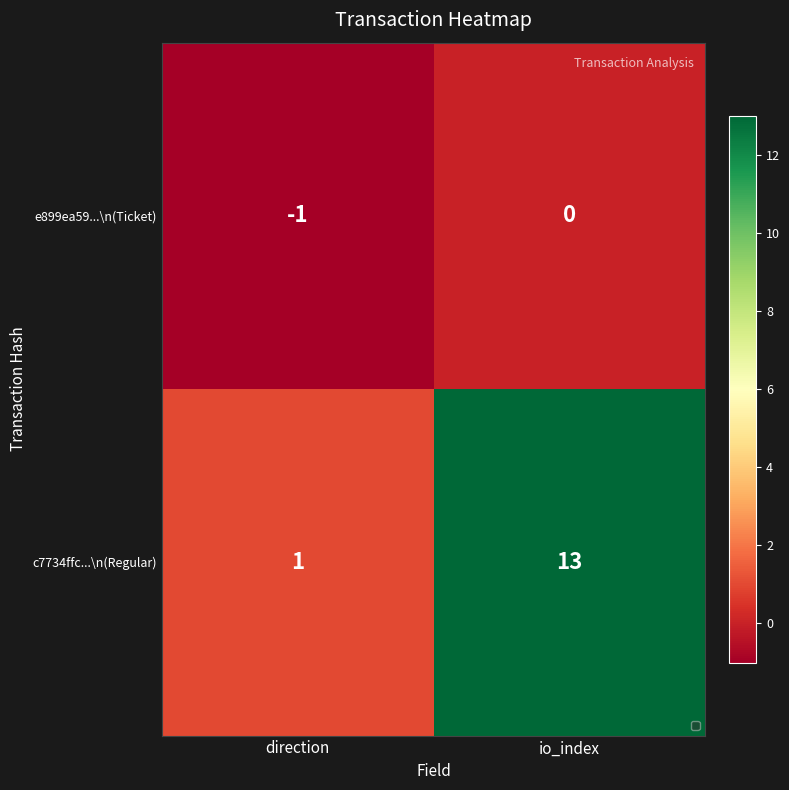

True or false: e899ea59...\n(Ticket) has a value of 0 at io_index.

True